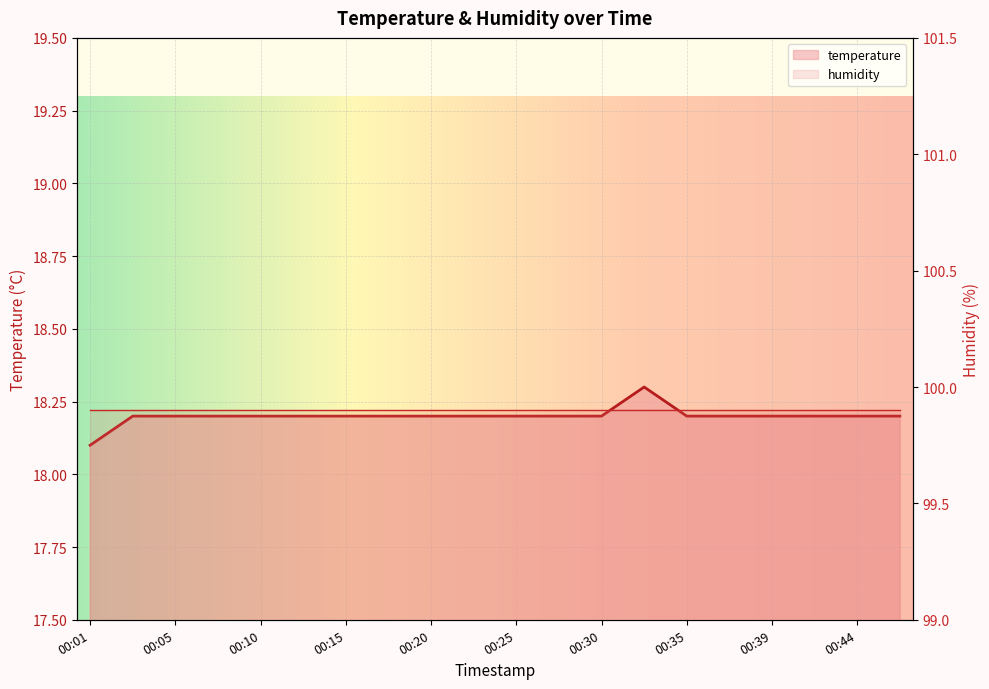

Does the chart display data point markers on the line(s)?

No